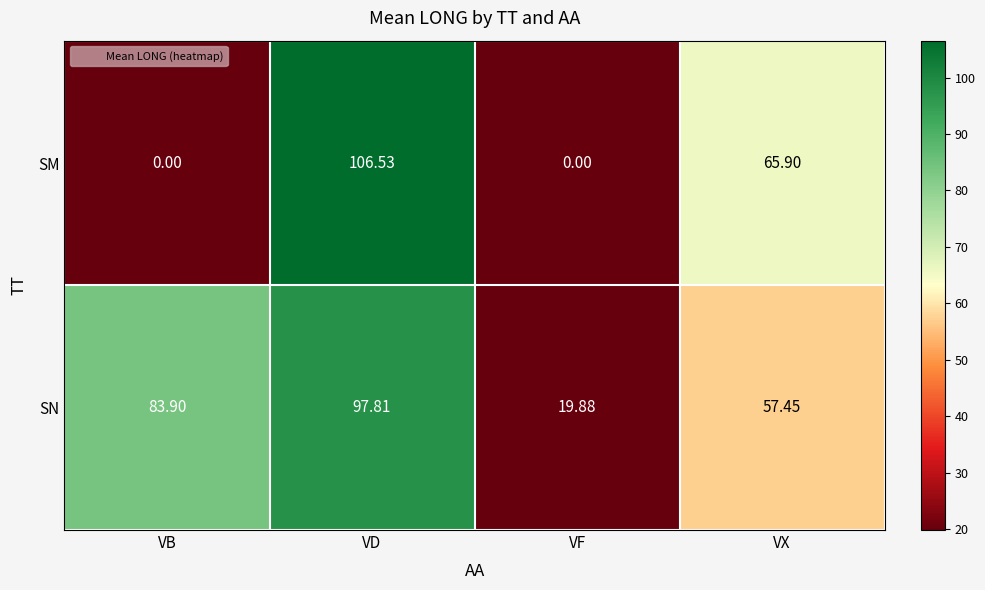

How many values in the SN series are below 83?

2